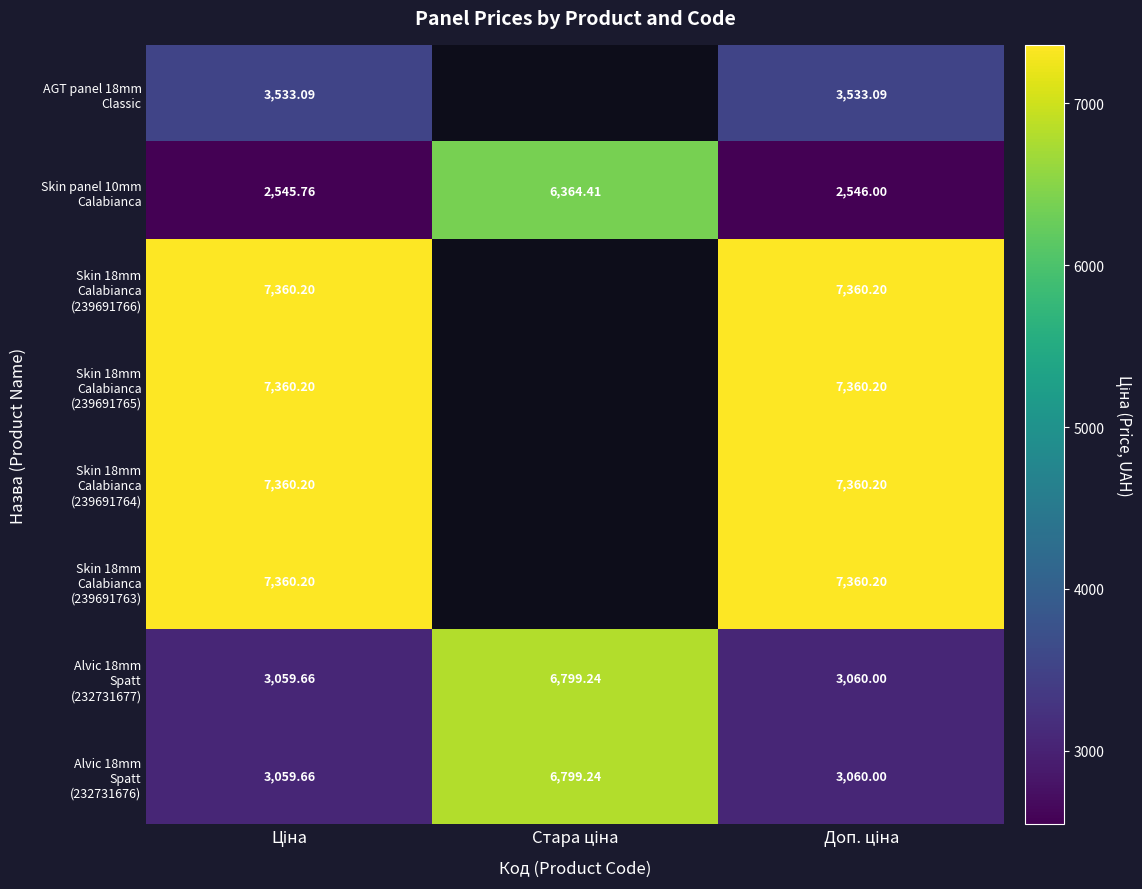

At which category is the sum across all series the highest?

Доп. ціна